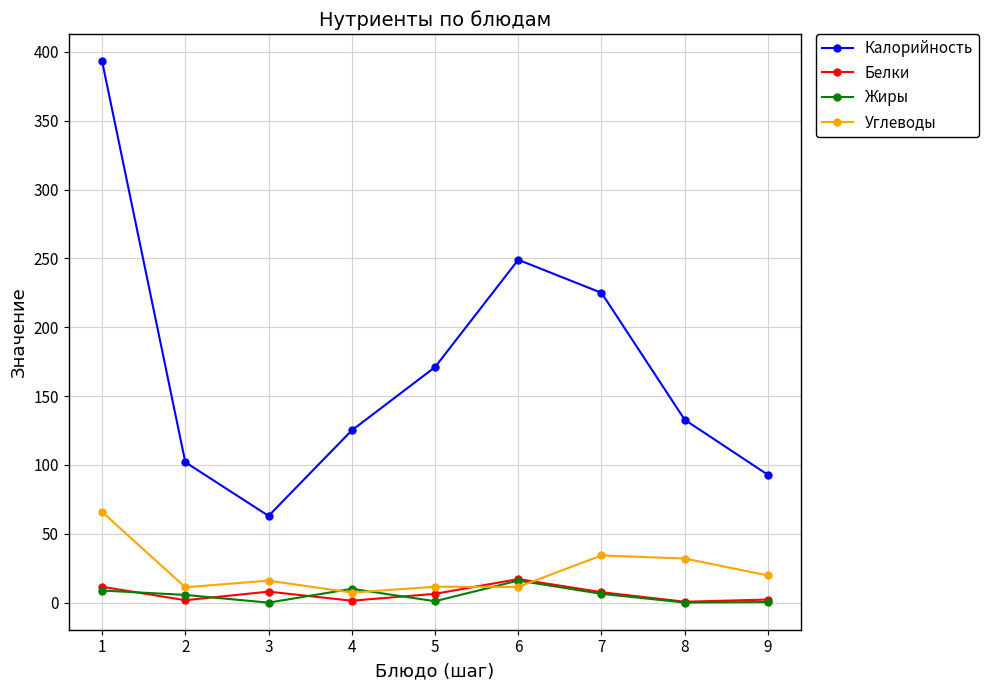

What is the lowest value of the Белки series?

0.7